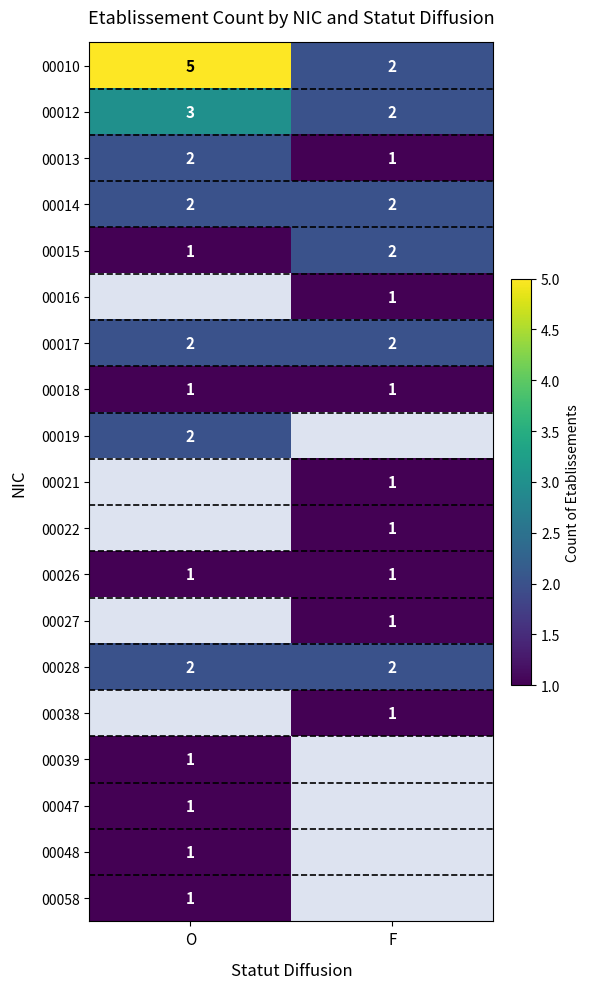

Which category has the highest value in the 00015 series?

F